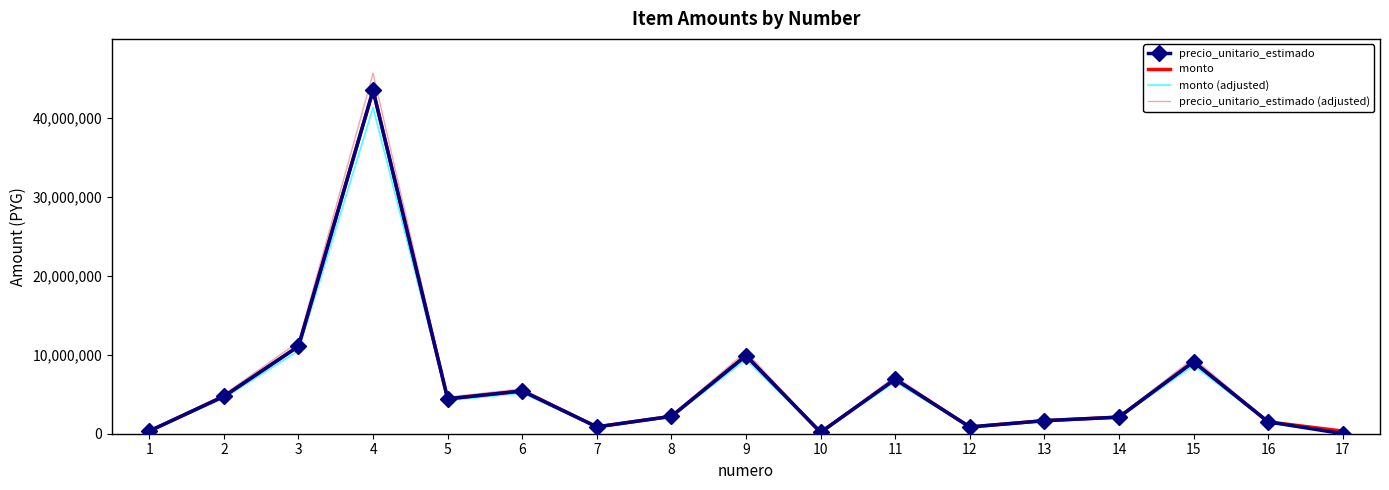

The value of precio_unitario_estimado (adjusted) at 14 is 2205000.0. True or false?

True